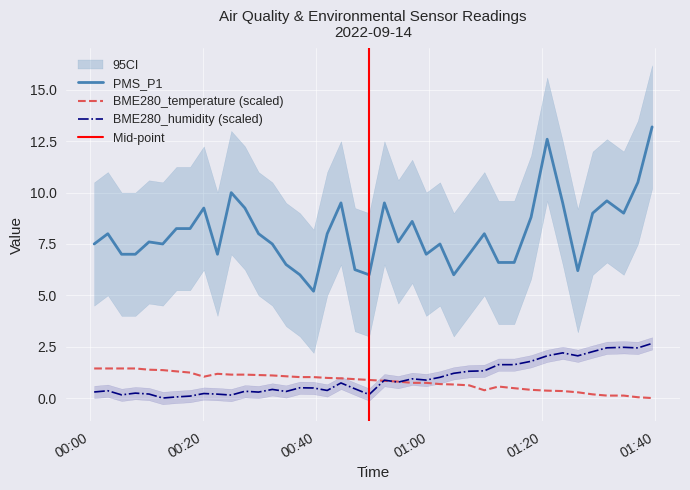

What is the highest value of the BME280_temperature (scaled) series?

1.4